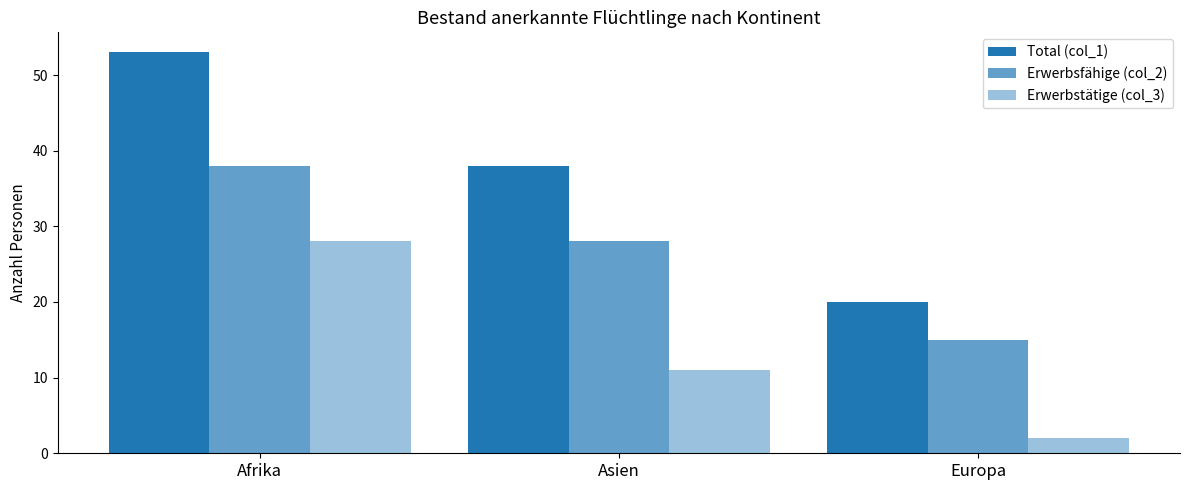

Rank the series by their maximum value, from lowest to highest.

Erwerbstätige (col_3), Erwerbsfähige (col_2), Total (col_1)